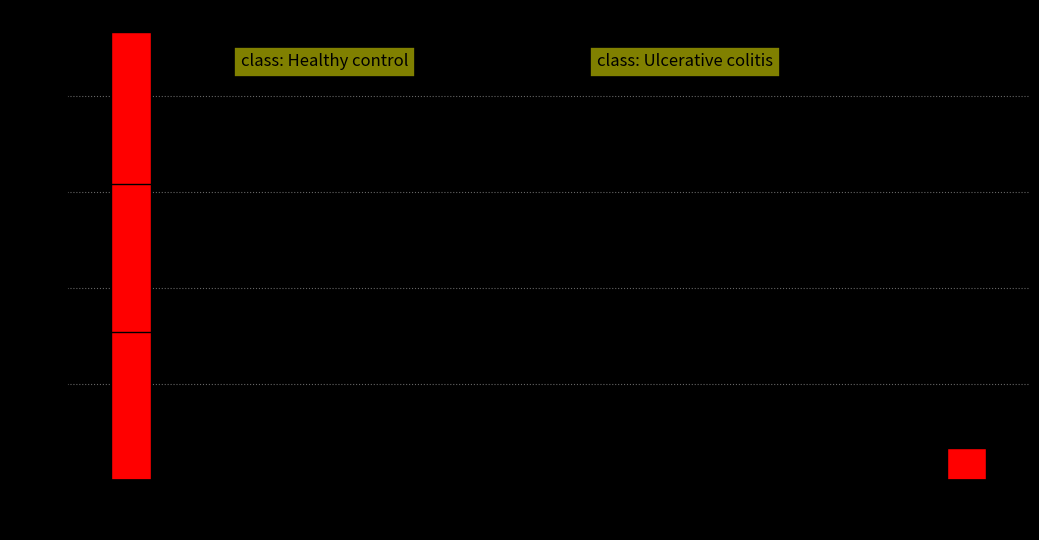

What is the height of the bar covering 3.8 to 4.0 on the x-axis? The values are not printed on the chart, so give them approximately, as read against the axis.

0.06